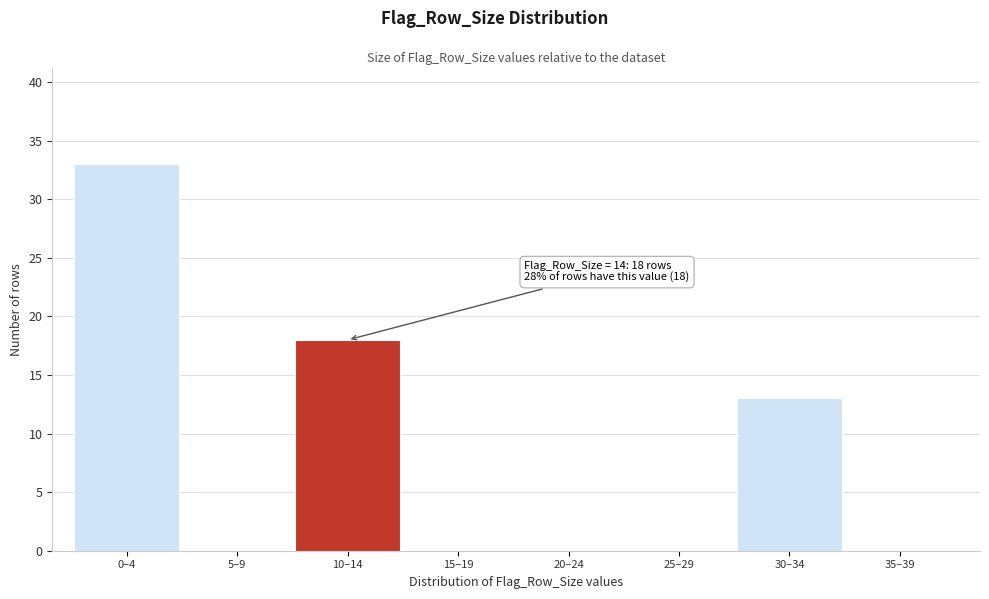

Reading left to right, what are all the values shown in this chart?

0–4=33	5–9=0	10–14=18	15–19=0	20–24=0	25–29=0	30–34=13	35–39=0